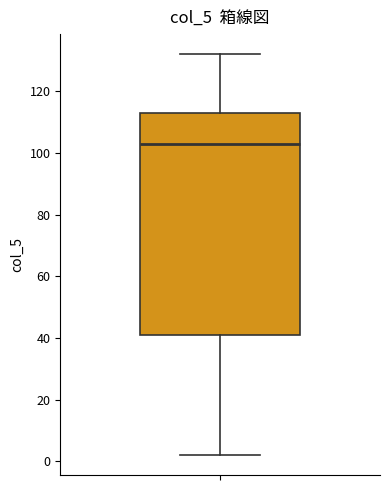

Transcribe this box plot: give where the median line is, the range the box spans, and where the two whiskers end, as read against the y-axis. The values are not printed on the chart, so give them approximately, as read against the axis.

median 104, box 42 to 114, whiskers 2 to 132